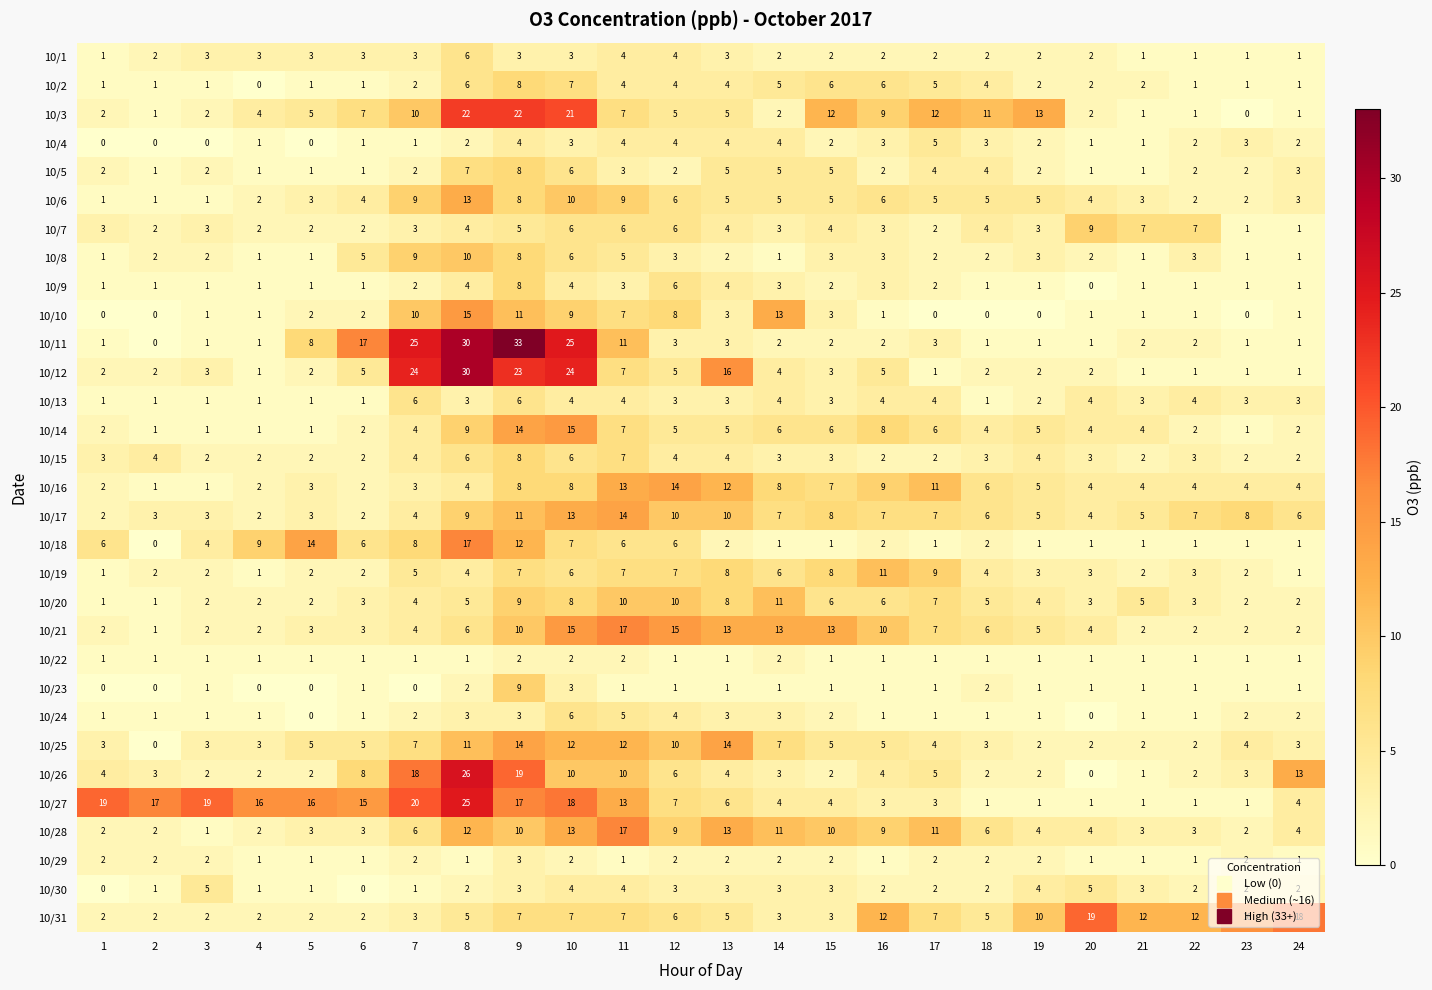

True or false: 10/10 has a value of 11 at 9.

True